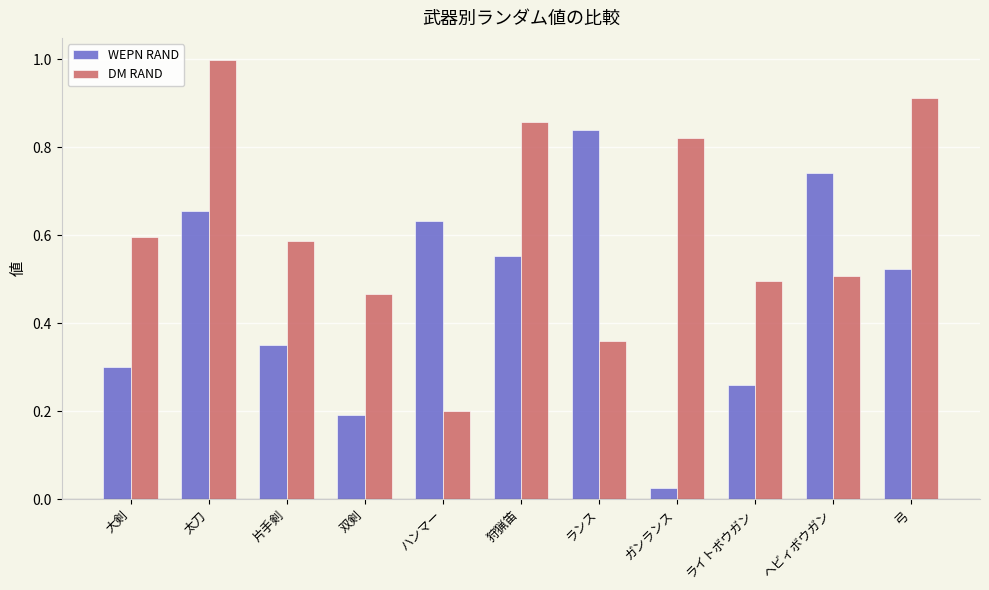

How many bars are there in total?

22